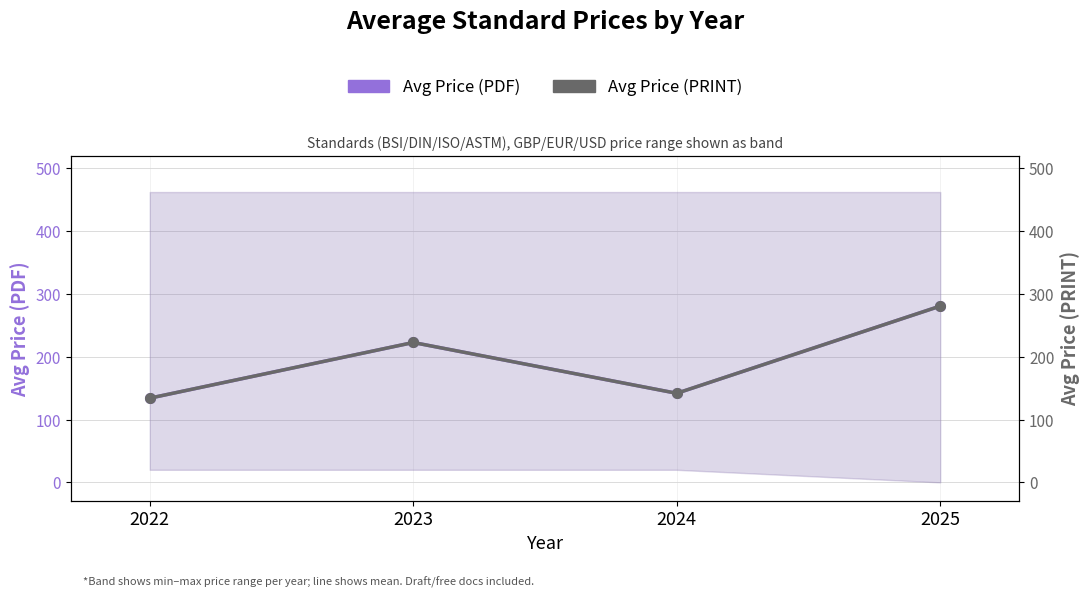

What is the total value across all series at 2025?

561.0